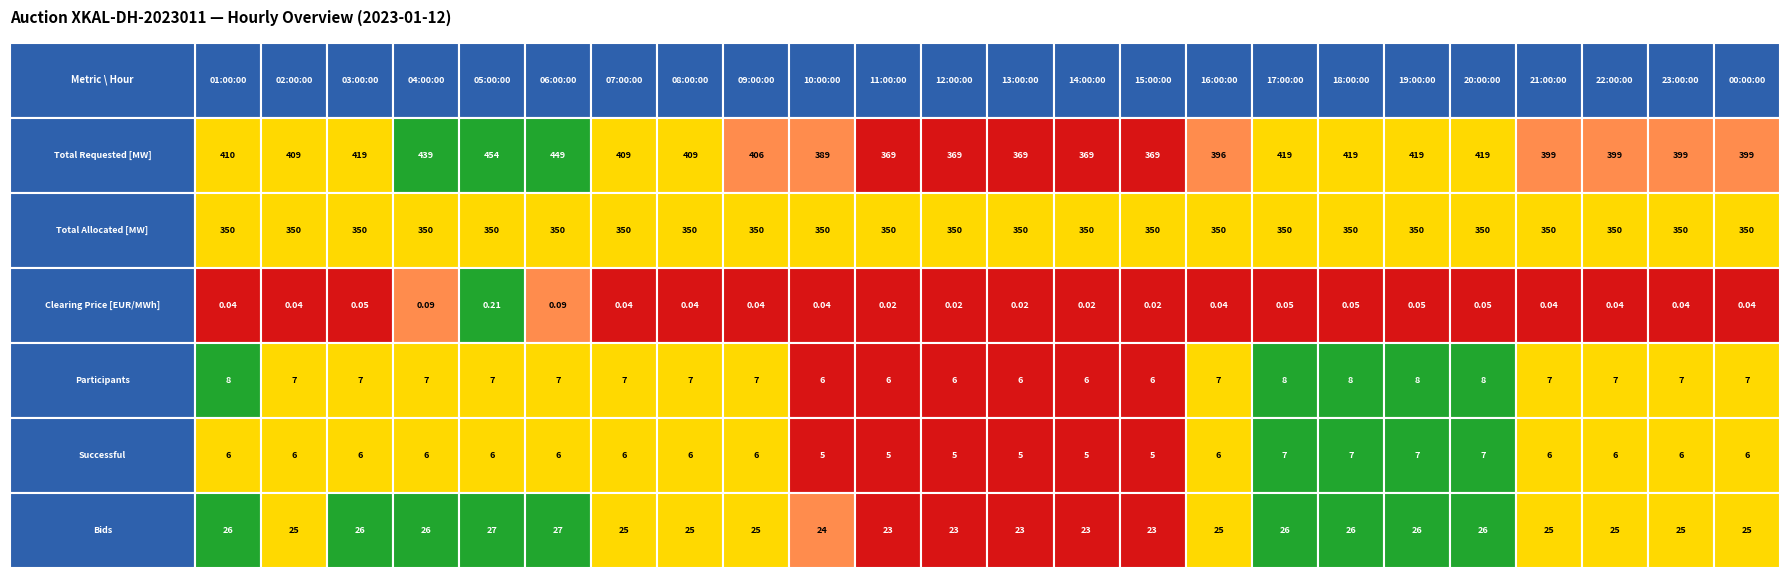

What is the average value of the 12:00:00 series?

125.5